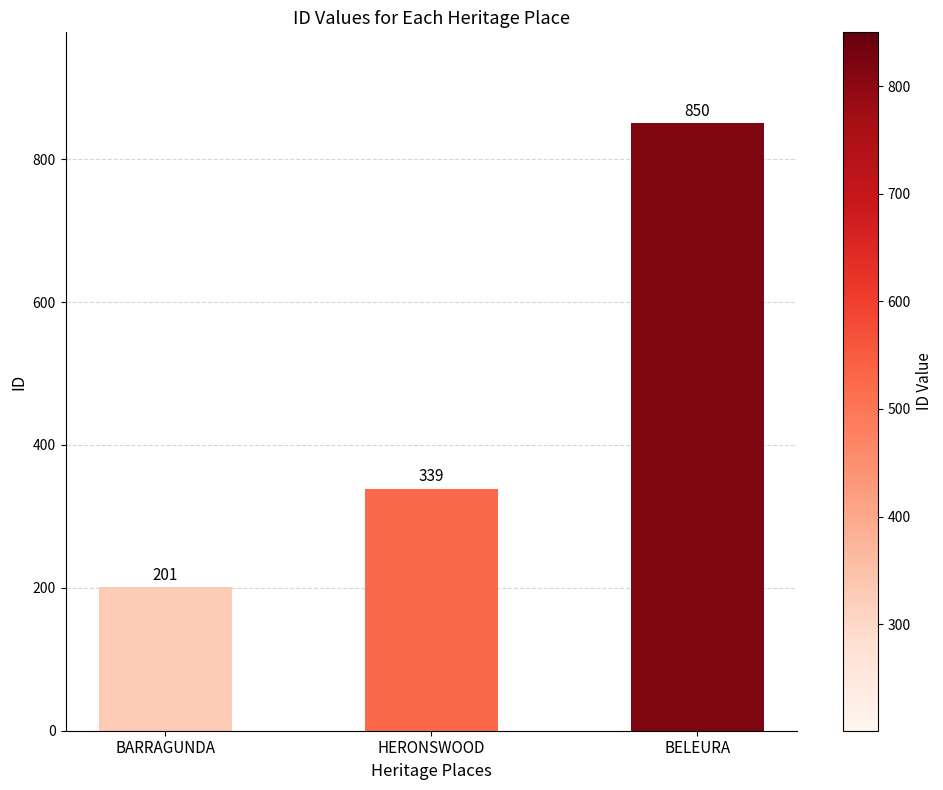

Rank the categories by value from lowest to highest.

BARRAGUNDA, HERONSWOOD, BELEURA